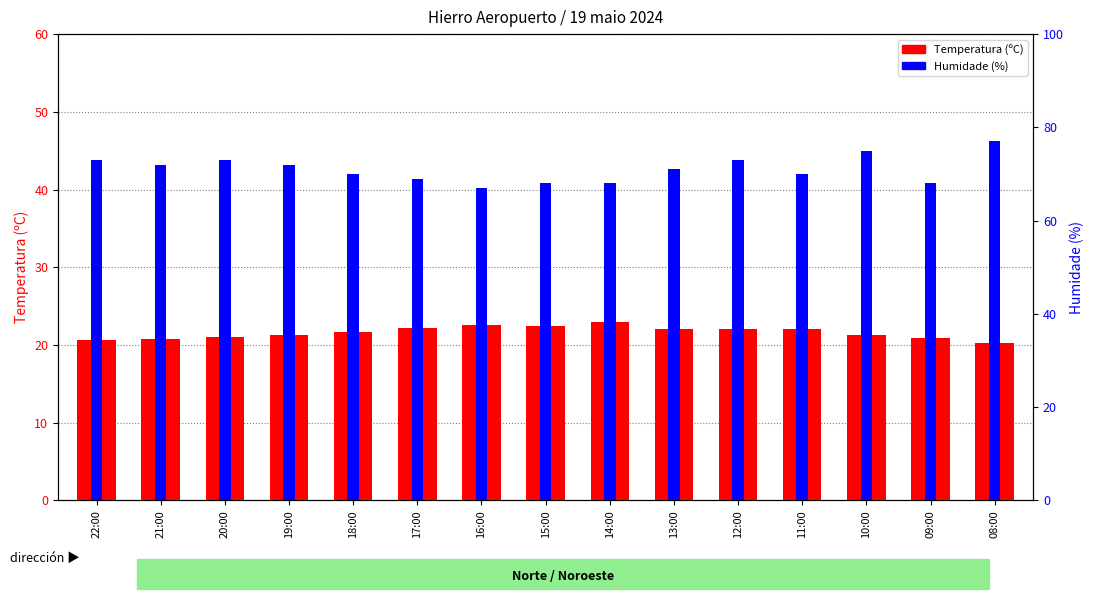

Is it true that Temperatura (ºC) equals 5.5 at 09:00?

False